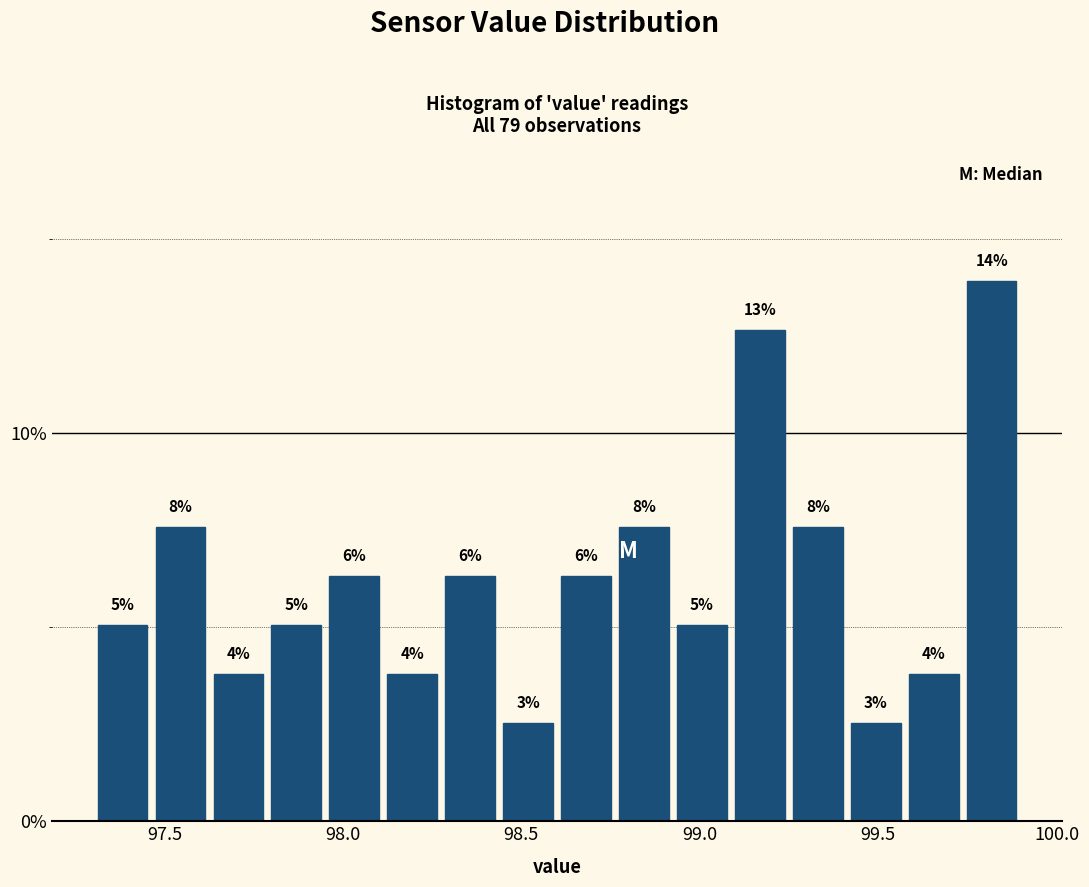

Read against the x-axis, roughly where is the centre of the tallest bar?

99.80